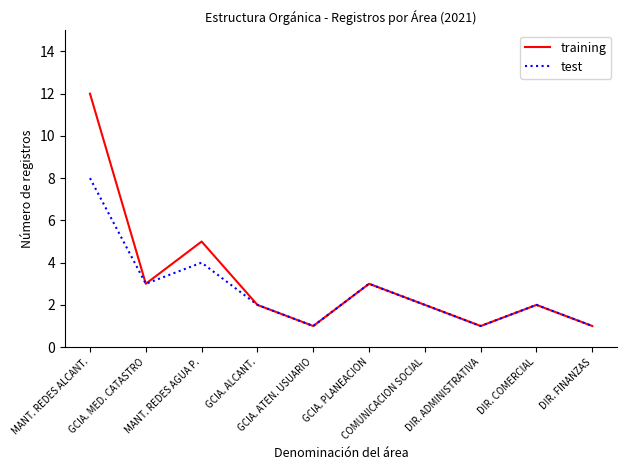

What is the spread (max minus min) of values at MANT. REDES ALCANT.?

4